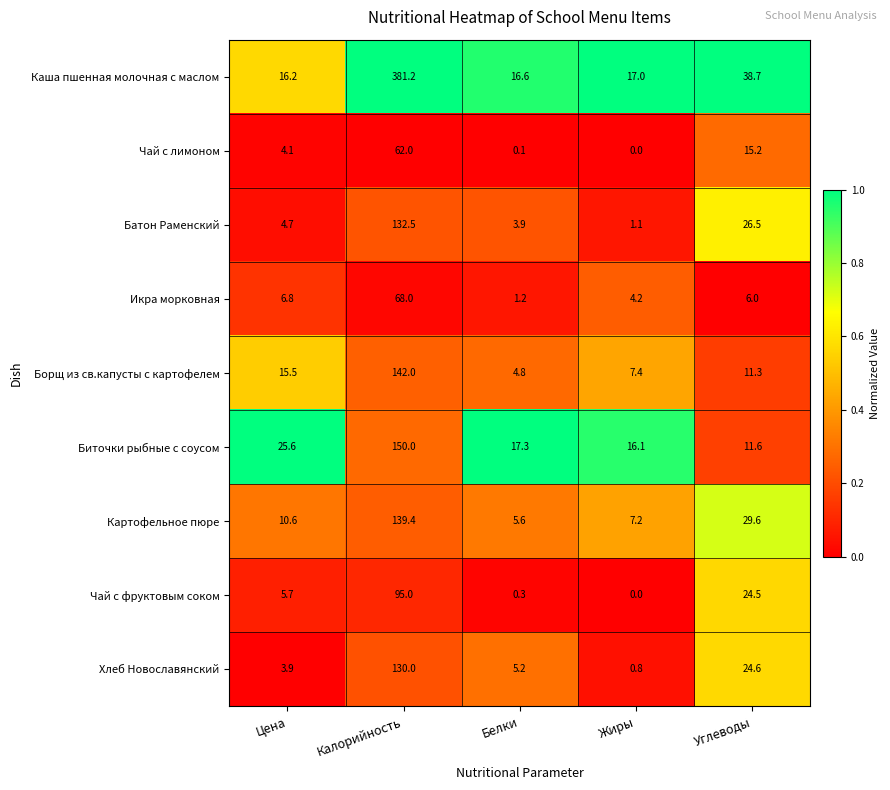

Between Калорийность and Углеводы, which series saw the biggest shift?

Каша пшенная молочная с маслом